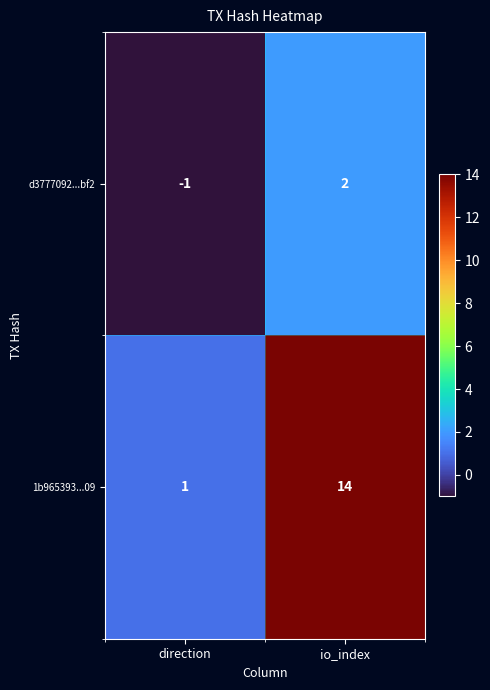

What is the difference between the d3777092...bf2 values at direction and io_index?

3